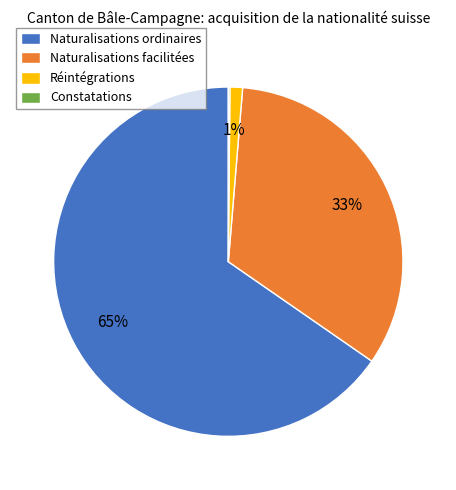

Approximately how many times larger is the value at Naturalisations facilitées compared to Naturalisations ordinaires?

0.5